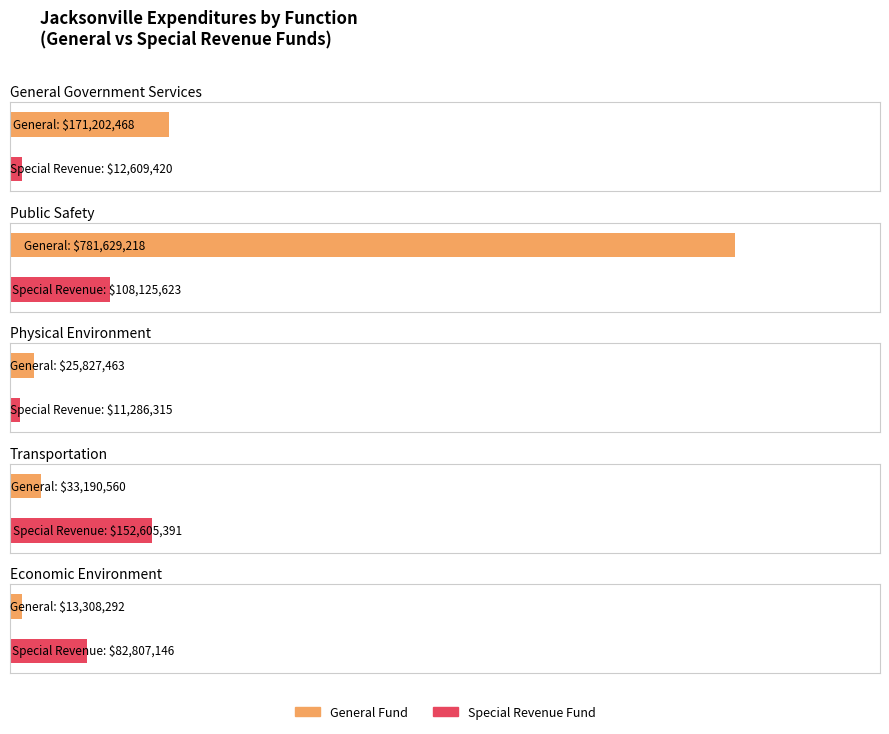

What is the maximum value for Special Revenue?

152605391